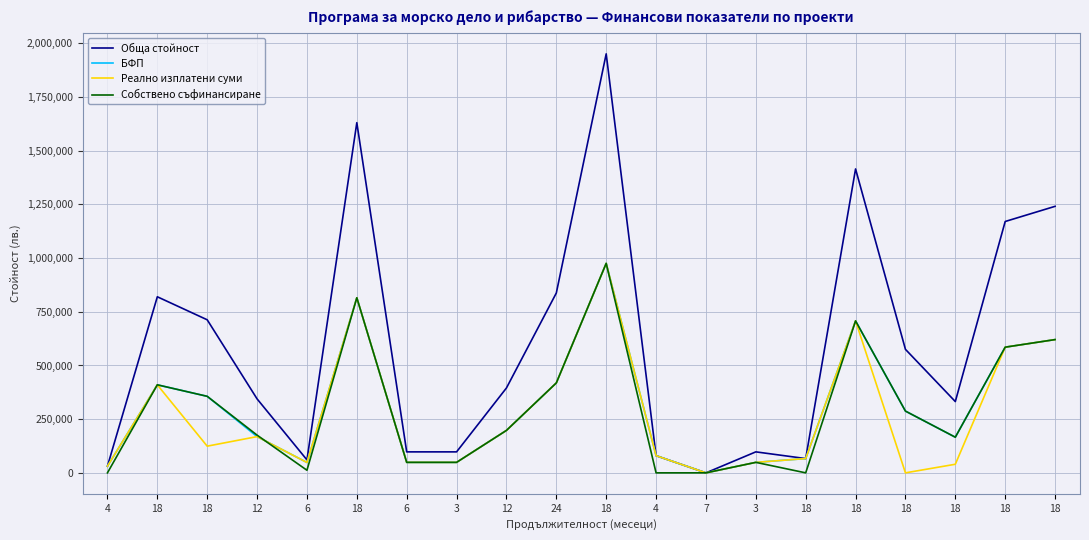

True or false: БФП and Обща стойност intersect in this chart.

False